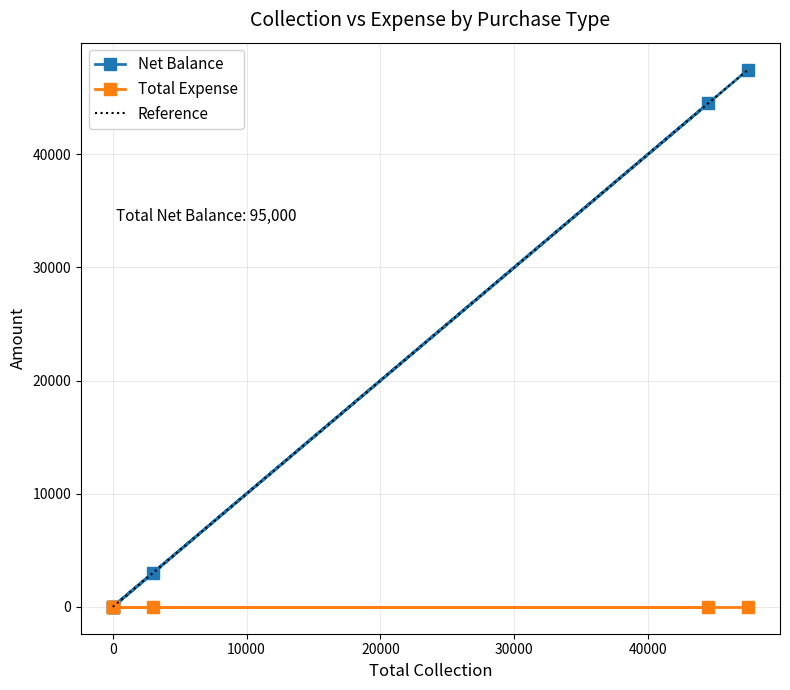

What is the maximum value shown in the chart?

47500